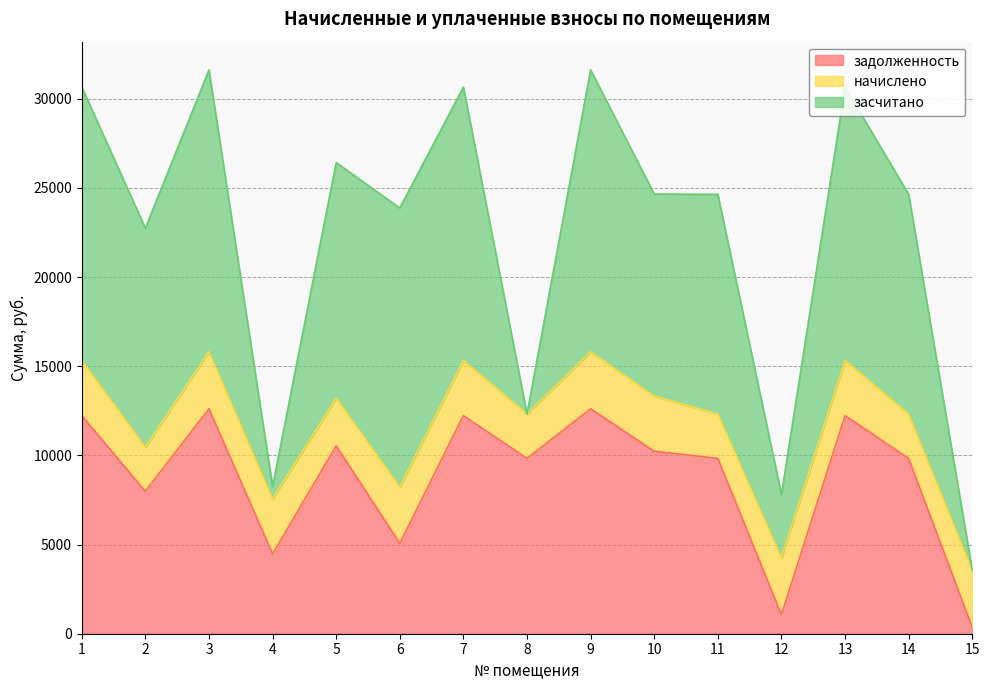

True or false: засчитано has more than 2 points higher than both neighbors.

True